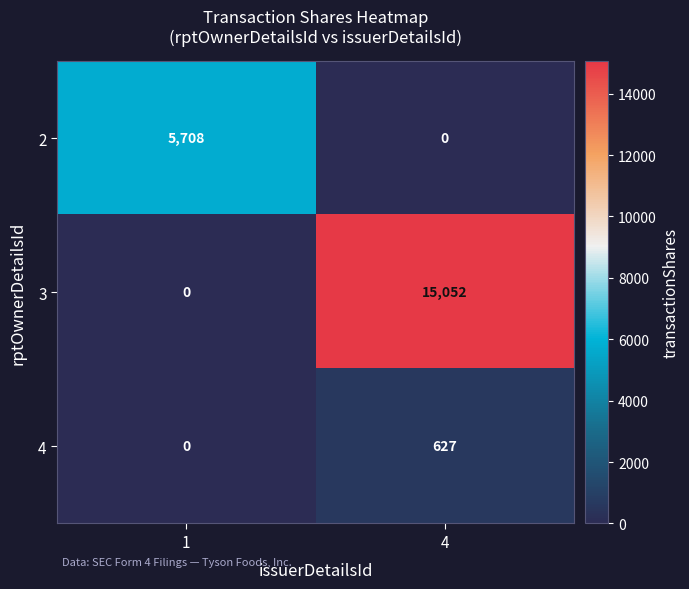

What is the sum of the 3 values at 4 and 1?

15052